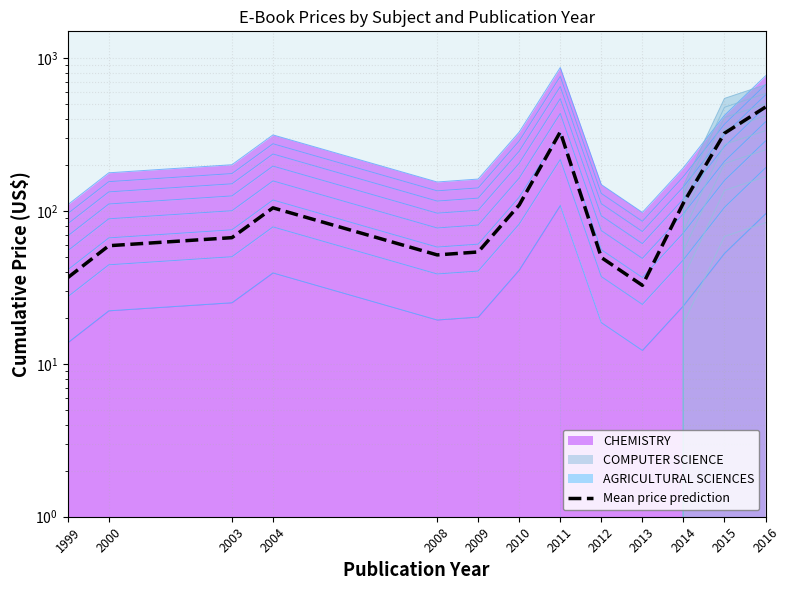

Reading left to right, transcribe all the data shown in this chart.

36.7	59.3	67.0	105.0	51.7	54.0	109.7	329.7	49.7	32.7	113.0	323.0	479.3